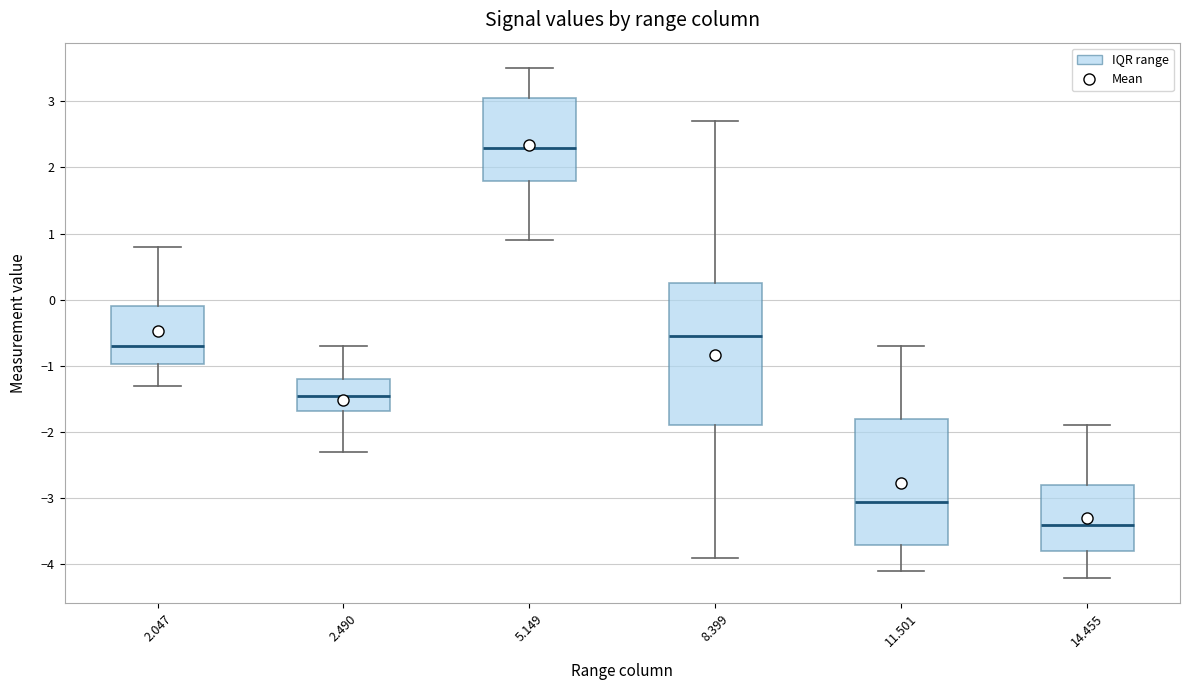

Reading left to right, read every box against the y-axis: the position of its median line, the range the box covers, and the ends of its whiskers. The values are not printed on the chart, so give them approximately, as read against the axis.

2.047: median -0.7, box -1.0 to -0.1, whiskers -1.3 to 0.8
2.490: median -1.4, box -1.7 to -1.2, whiskers -2.3 to -0.7
5.149: median 2.3, box 1.8 to 3.1, whiskers 0.9 to 3.5
8.399: median -0.5, box -1.9 to 0.3, whiskers -3.9 to 2.7
11.501: median -3.0, box -3.7 to -1.8, whiskers -4.1 to -0.7
14.455: median -3.4, box -3.8 to -2.8, whiskers -4.2 to -1.9